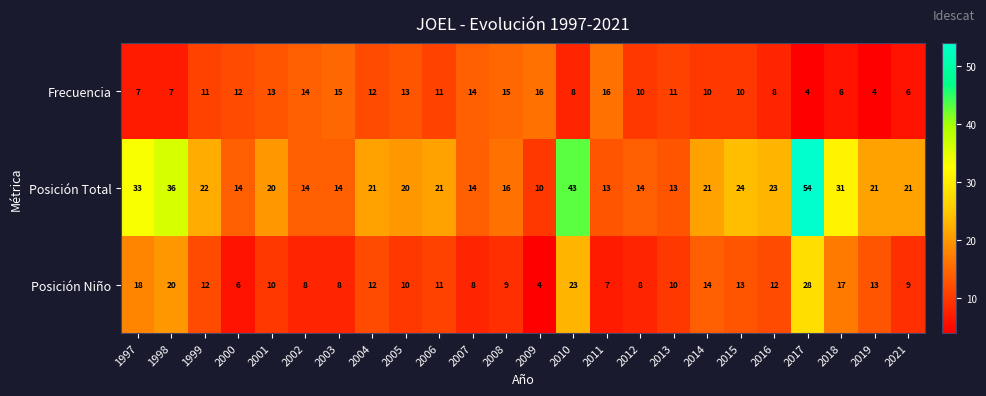

What is the average value of the Frecuencia series?

11